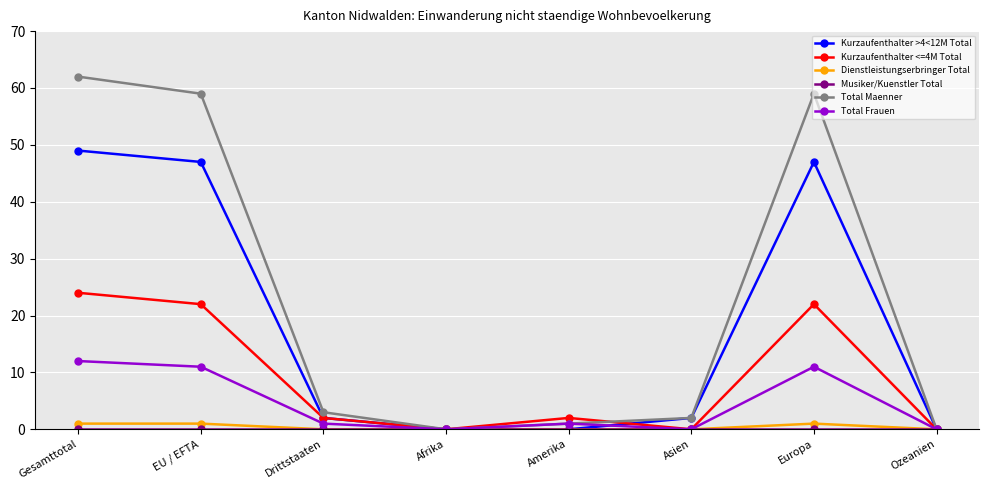

At which label does Kurzaufenthalter <=4M Total first exceed 2?

Gesamttotal